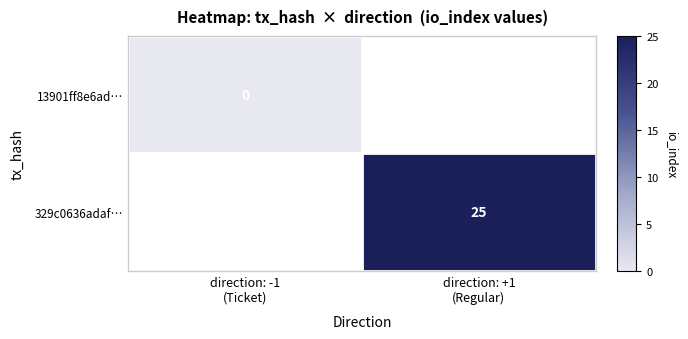

At direction: -1 (Ticket), list the series in order from largest to smallest.

13901ff8e6ad…, 329c0636adaf…